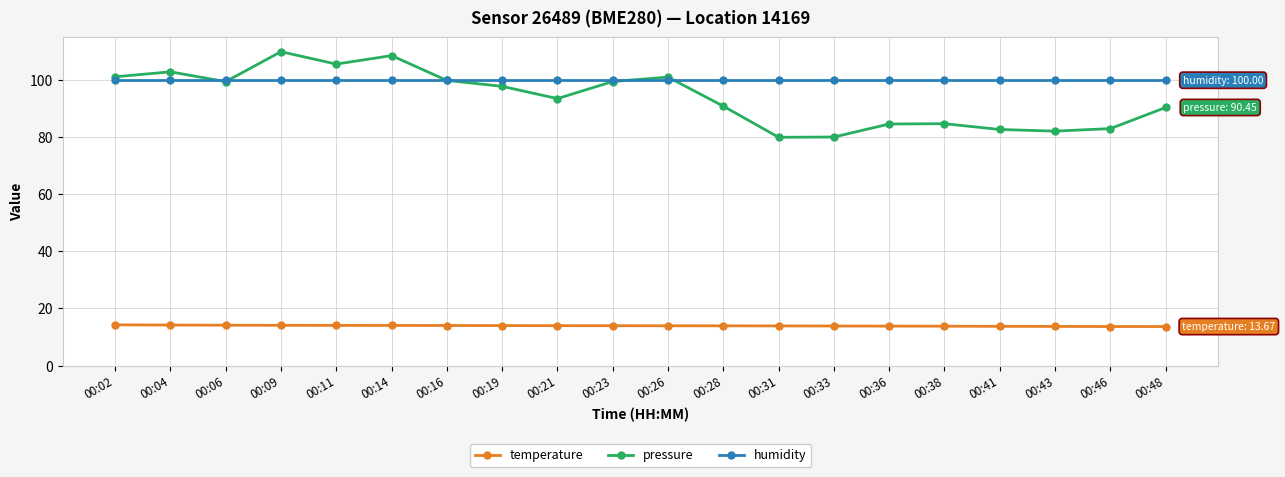

Which series has the largest range (max minus min)?

pressure